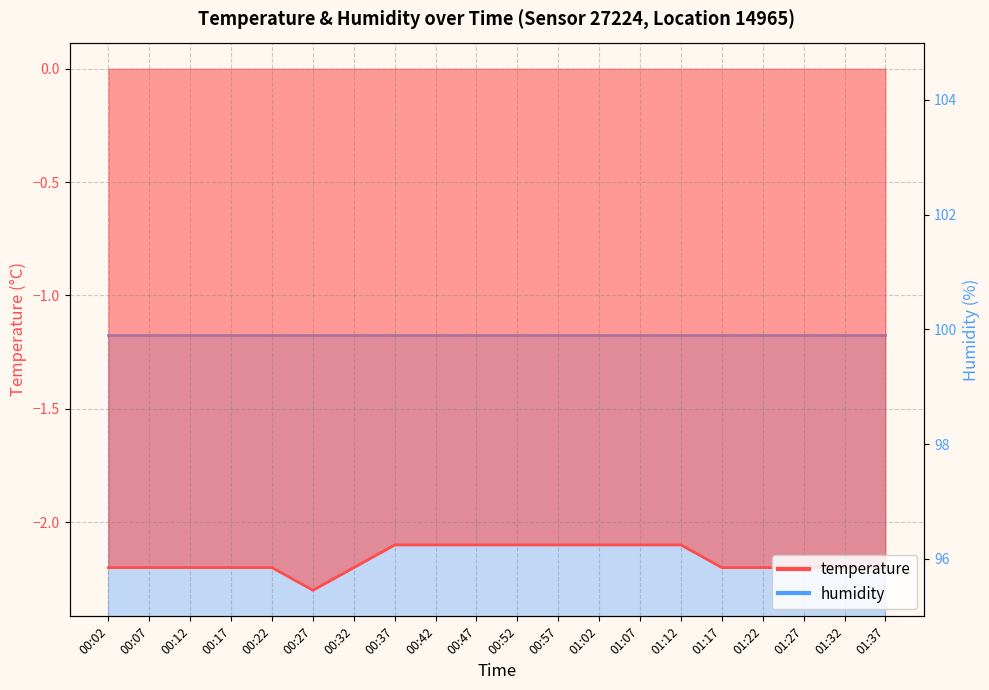

Rank the categories by value from lowest to highest.

00:27, 00:02, 00:07, 00:12, 00:17, 00:22, 00:32, 01:17, 01:22, 01:27, 01:32, 01:37, 00:37, 00:42, 00:47, 00:52, 00:57, 01:02, 01:07, 01:12